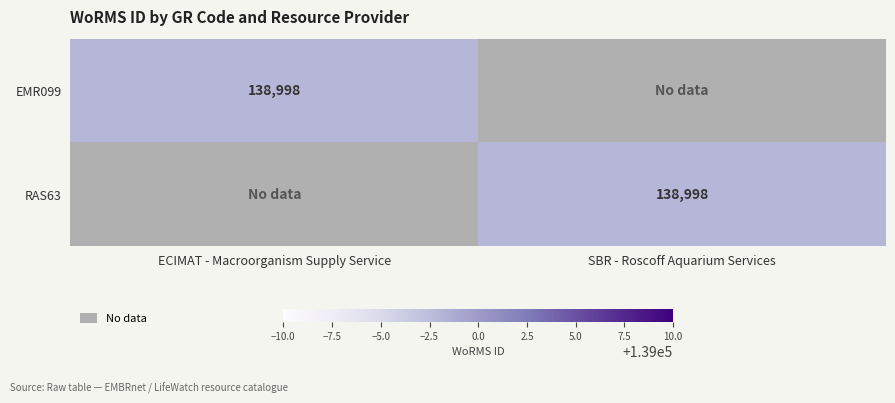

The value of EMR099 at ECIMAT - Macroorganism Supply Service is 181553. True or false?

False